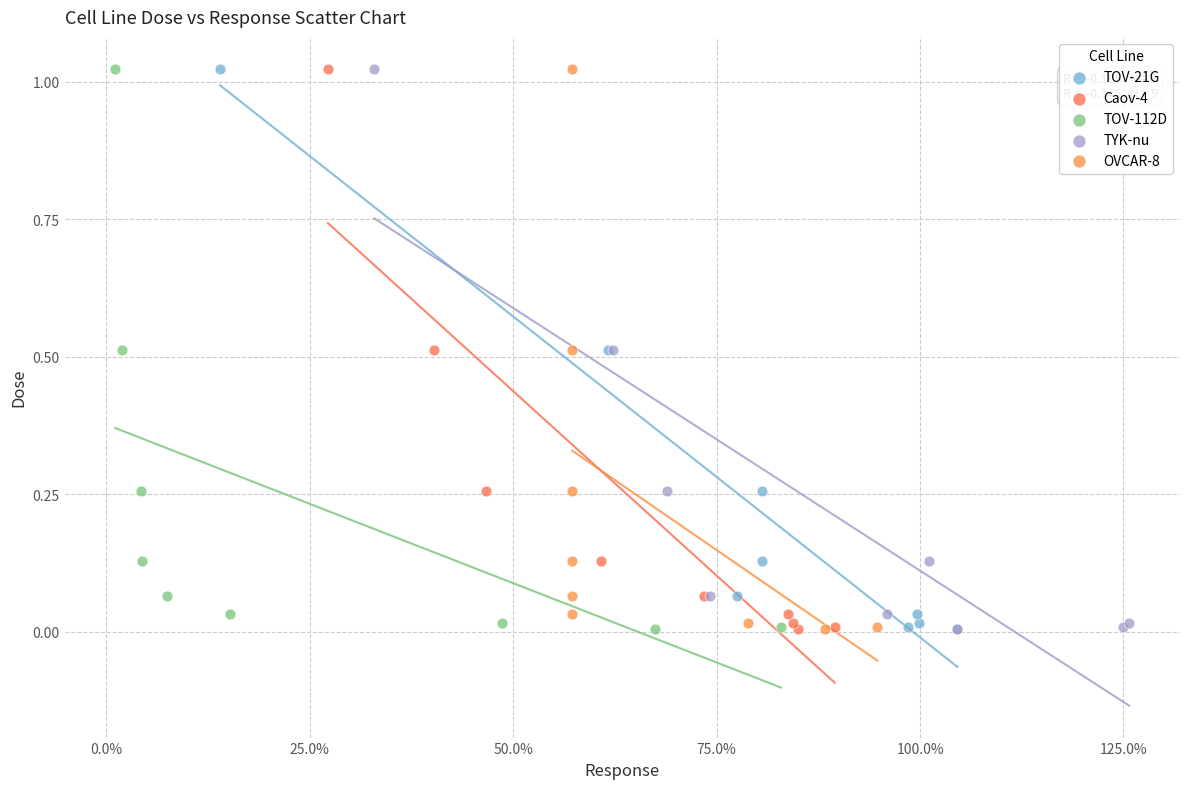

What are all the series names shown in the legend?

TOV-21G, Caov-4, TOV-112D, TYK-nu, OVCAR-8